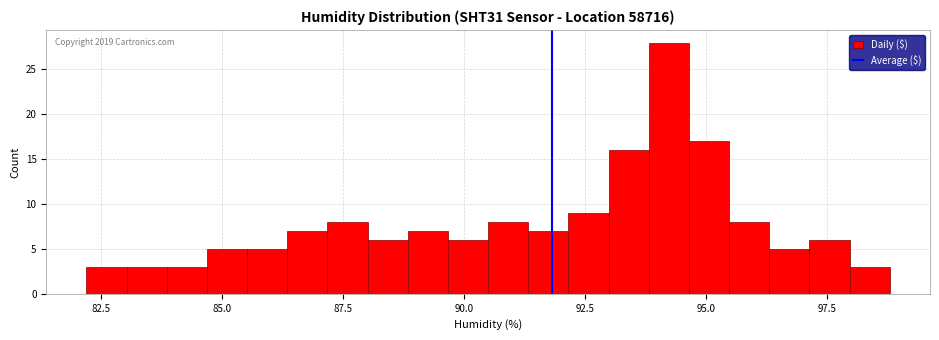

Read against the x-axis, roughly where is the centre of the tallest bar?

94.0